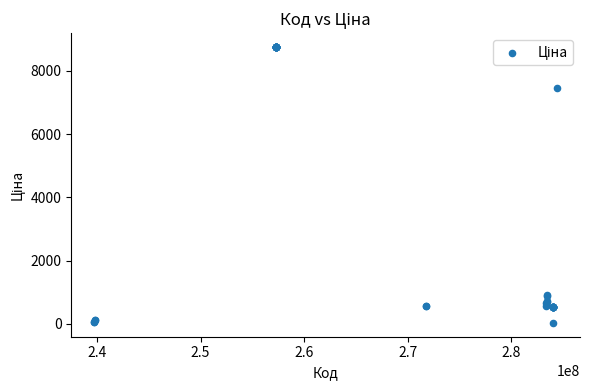

What Y value in the scatter plot is closest to 4393?

7444.6